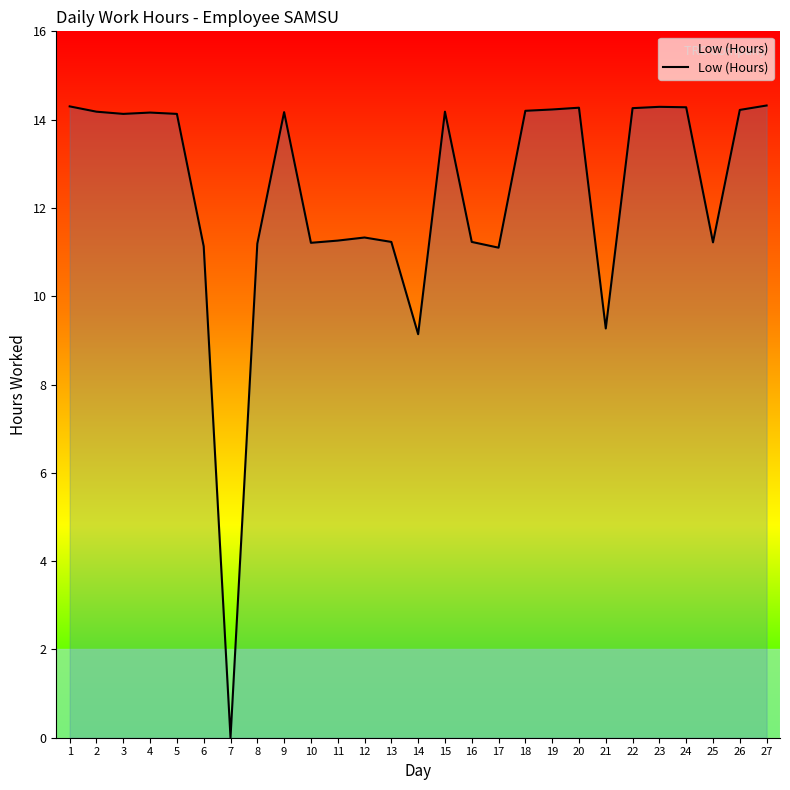

Is it true that the value at 7 is -4.7?

False